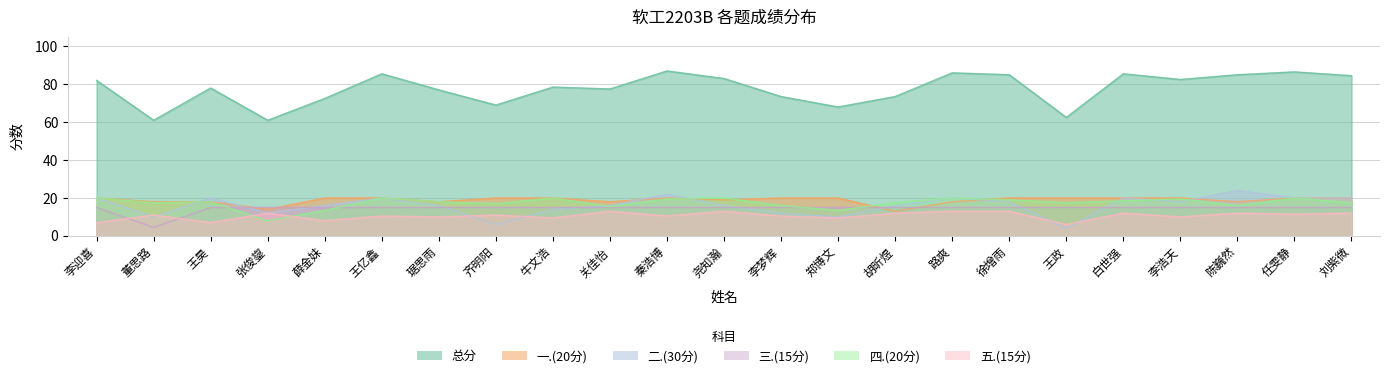

What position from the left is 薛金妹?

5